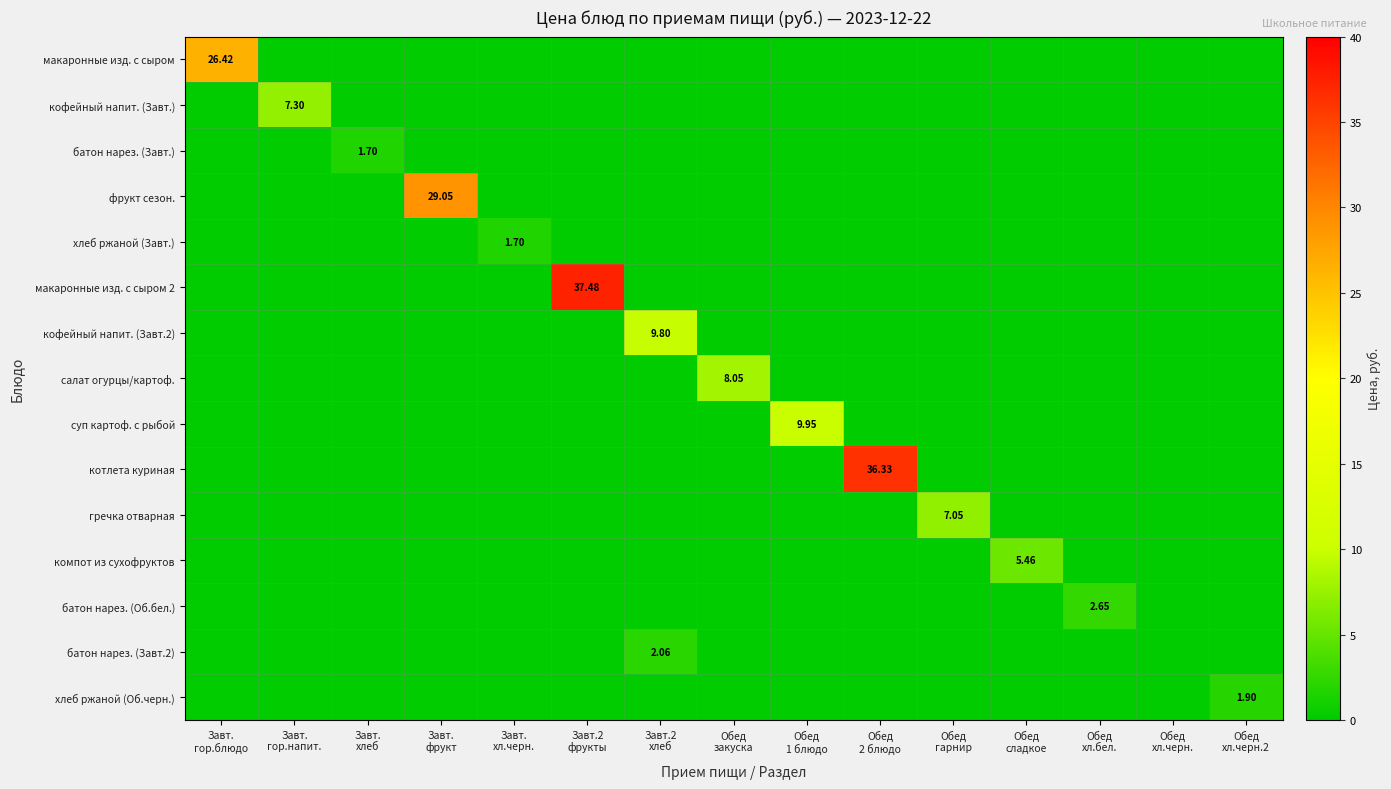

Between Завт. гор.напит. and Обед хл.черн., which series saw the biggest shift?

кофейный напит. (Завт.)